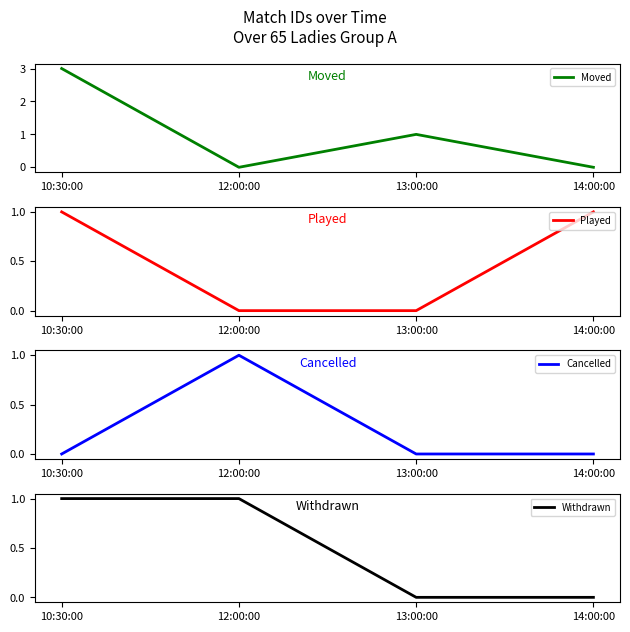

Which series changed the most between 10:30:00 and 12:00:00?

Moved